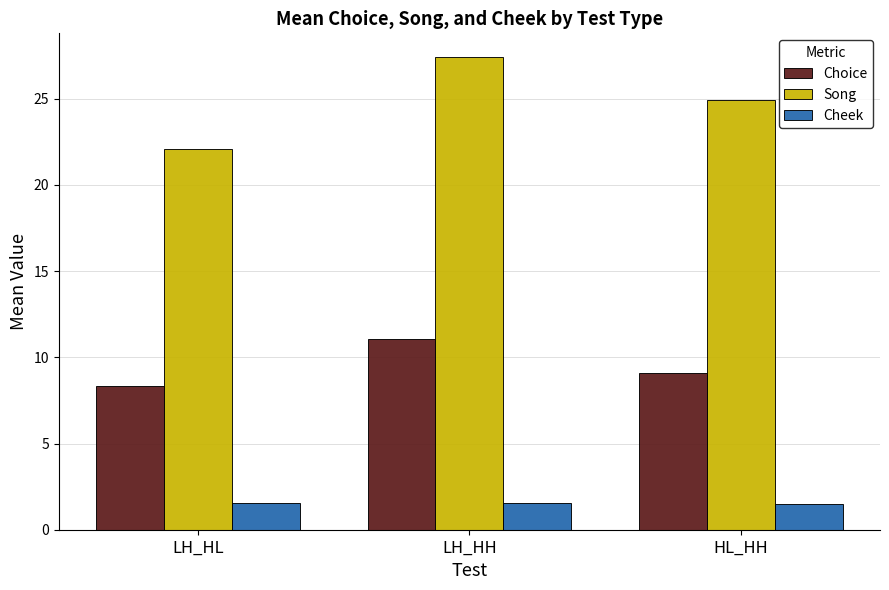

Which series has the widest spread of values?

Song